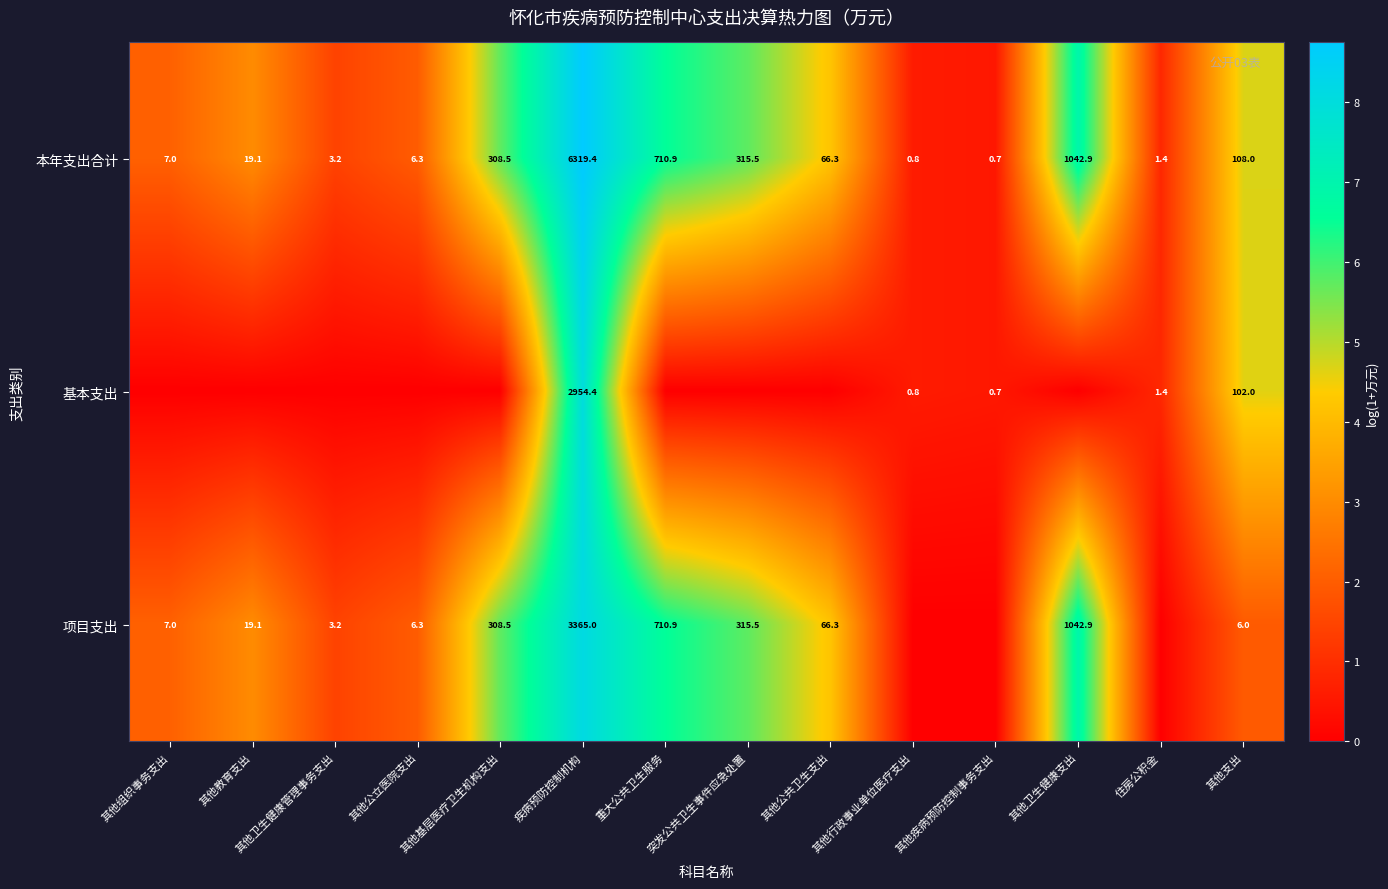

Read the 本年支出合计 value at 其他组织事务支出.

7.0